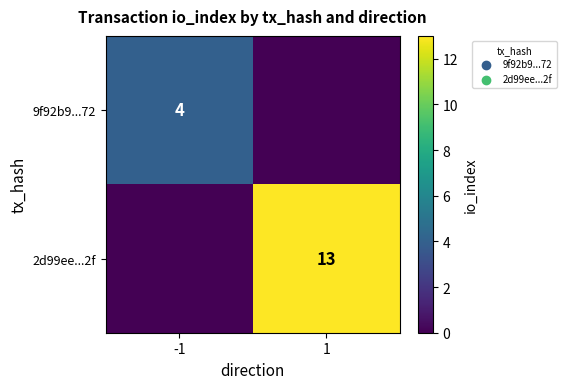

The value of 9f92b9...72 at -1 is 3. True or false?

False